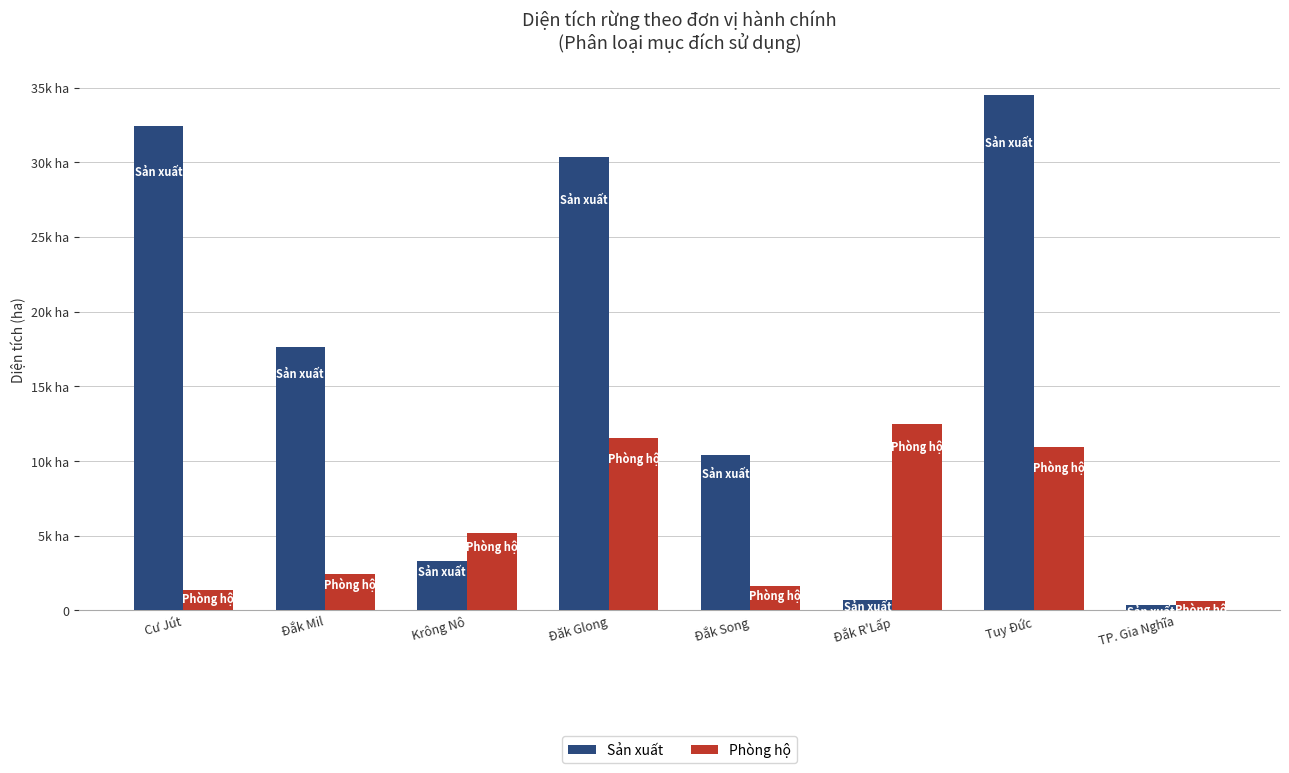

What are all the series names shown in the legend?

Sản xuất, Phòng hộ